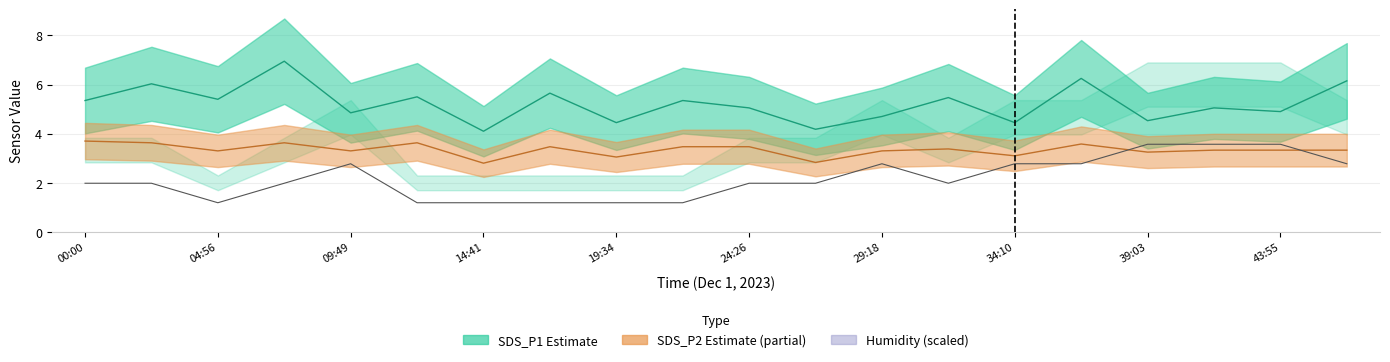

At which category is the sum across all series the highest?

36:36